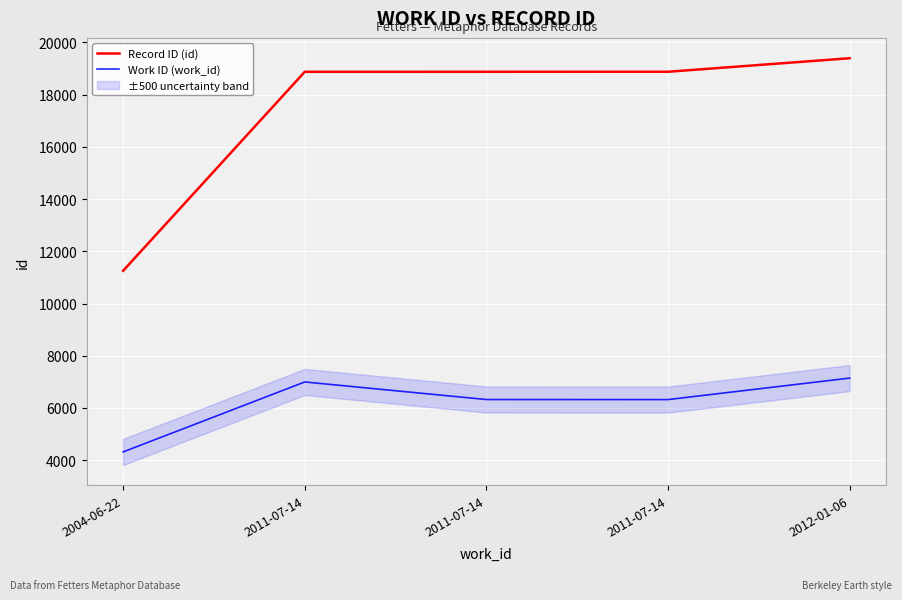

Reading right to left, transcribe all the data shown in this chart.

Record ID (id): 19392	18874	18873	18872	11253
Work ID (work_id): 7144	6321	6323	6996	4317